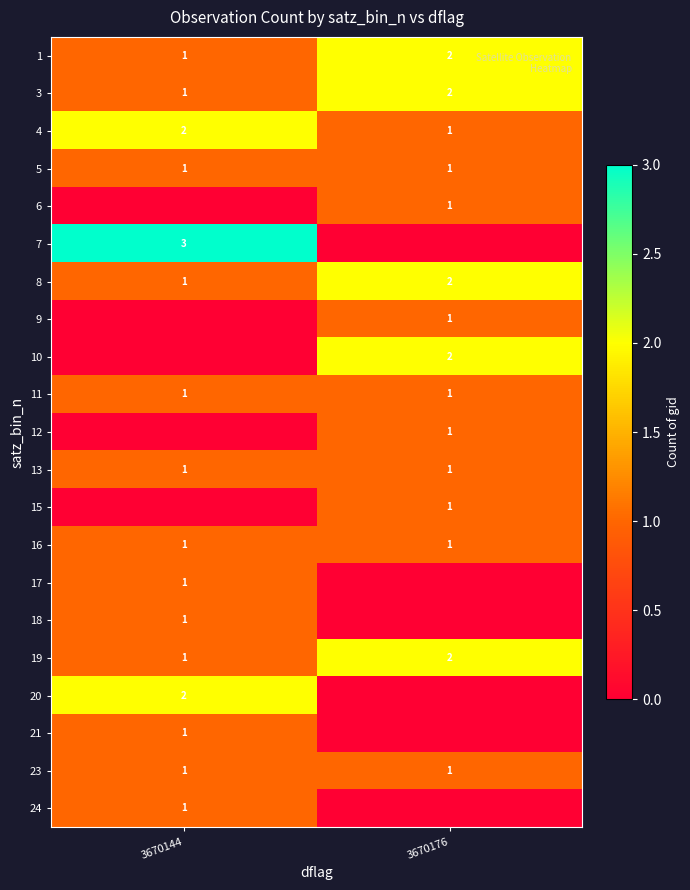

The value of 23 at 3670176 is 1. True or false?

True